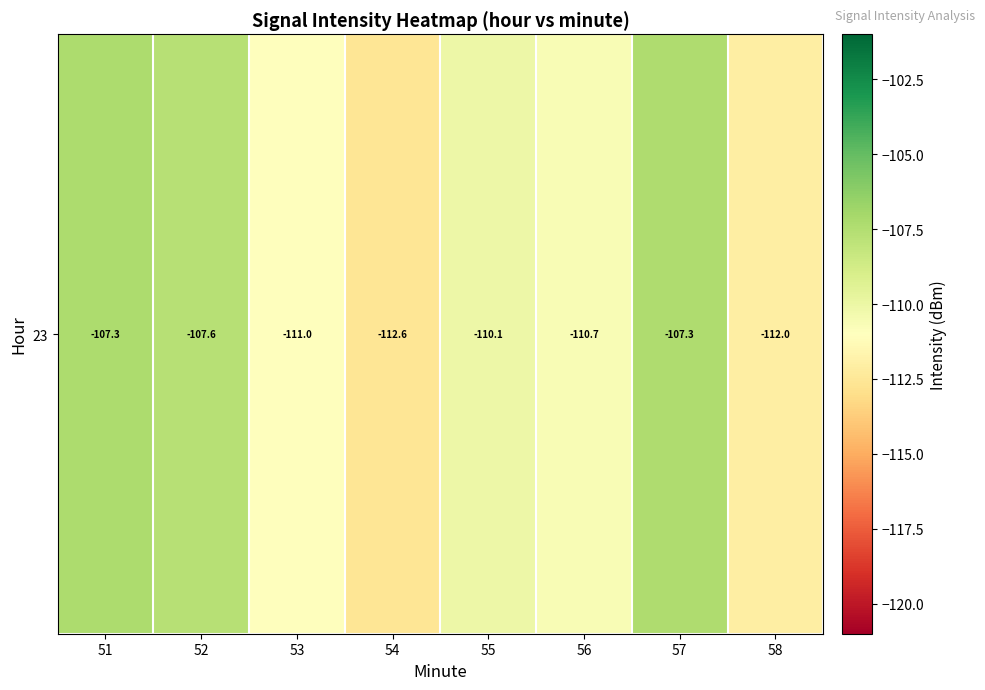

Reading left to right, what are all the values shown in this chart?

51=-107.3	52=-107.6	53=-111.0	54=-112.6	55=-110.1	56=-110.7	57=-107.3	58=-112.0